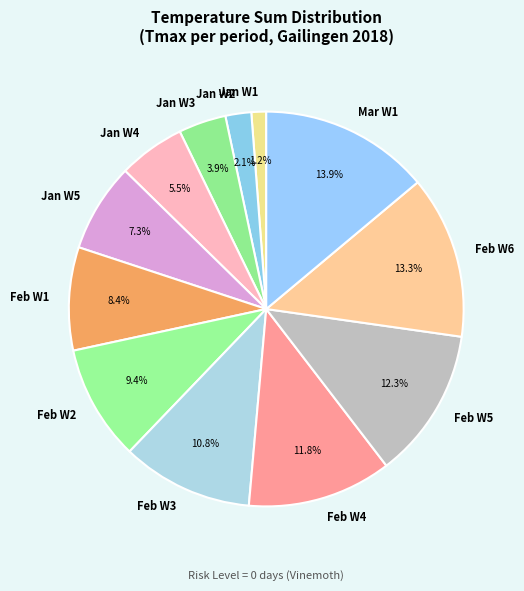

Rank the categories by value from lowest to highest.

Jan W1, Jan W2, Jan W3, Jan W4, Jan W5, Feb W1, Feb W2, Feb W3, Feb W4, Feb W5, Feb W6, Mar W1